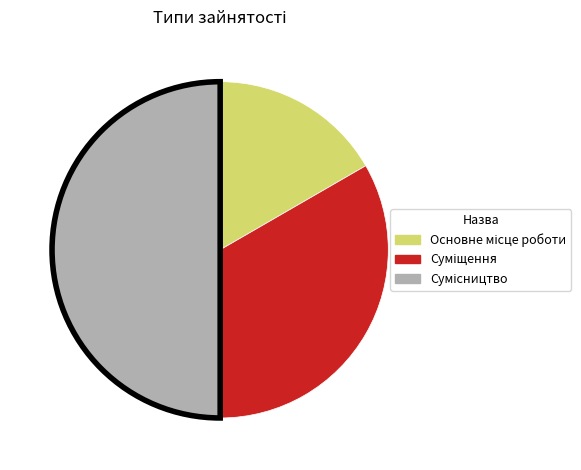

How many segments does this pie chart have?

3